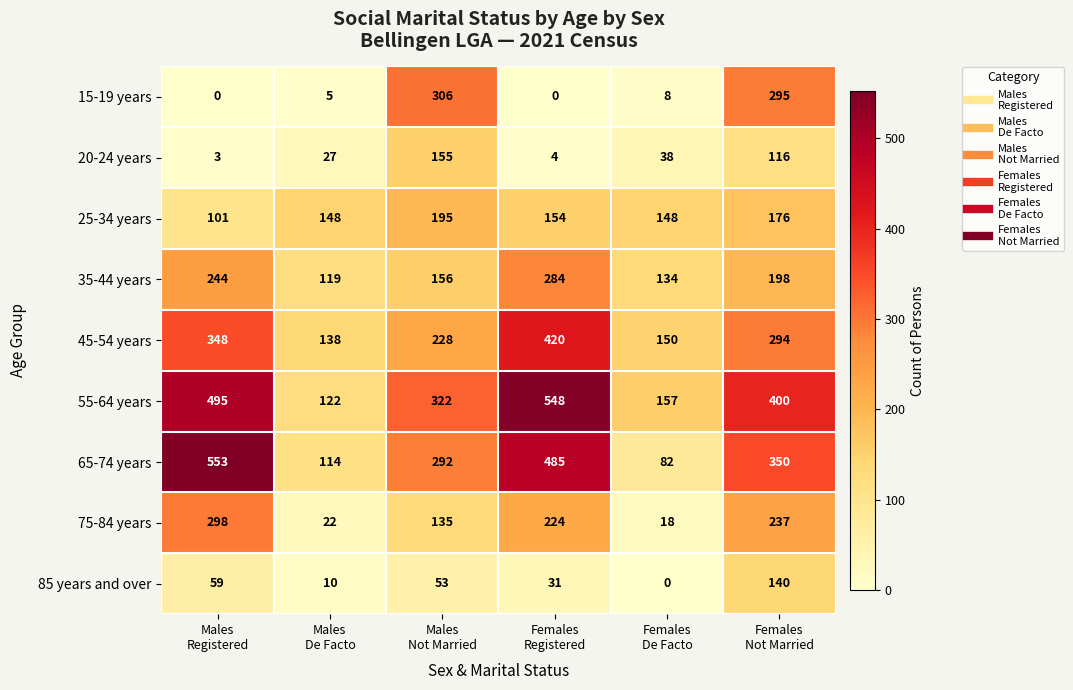

What is the greatest value displayed?

553